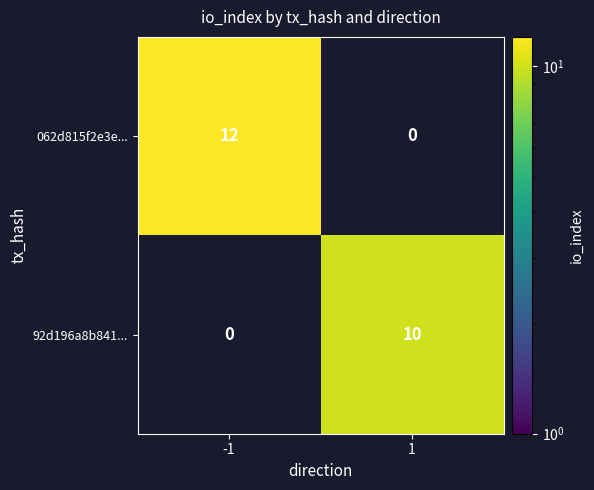

What is the maximum value shown in the chart?

12